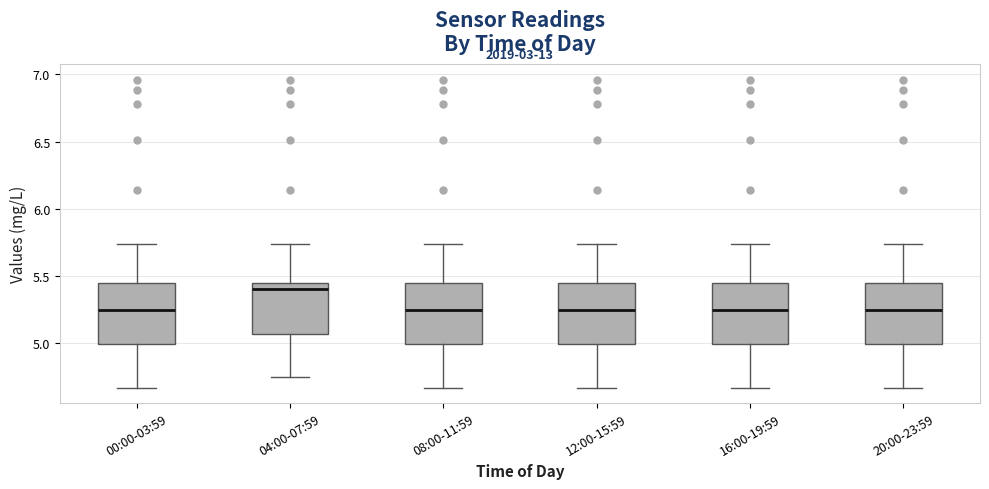

Reading left to right, transcribe this box plot: for each box, give where its median line is, the range the box spans, and where its two whiskers end, as read against the y-axis. The values are not printed on the chart, so give them approximately, as read against the axis.

00:00-03:59: median 5.25, box 5.00 to 5.45, whiskers 4.65 to 5.75
04:00-07:59: median 5.40, box 5.05 to 5.45, whiskers 4.75 to 5.75
08:00-11:59: median 5.25, box 5.00 to 5.45, whiskers 4.65 to 5.75
12:00-15:59: median 5.25, box 5.00 to 5.45, whiskers 4.65 to 5.75
16:00-19:59: median 5.25, box 5.00 to 5.45, whiskers 4.65 to 5.75
20:00-23:59: median 5.25, box 5.00 to 5.45, whiskers 4.65 to 5.75